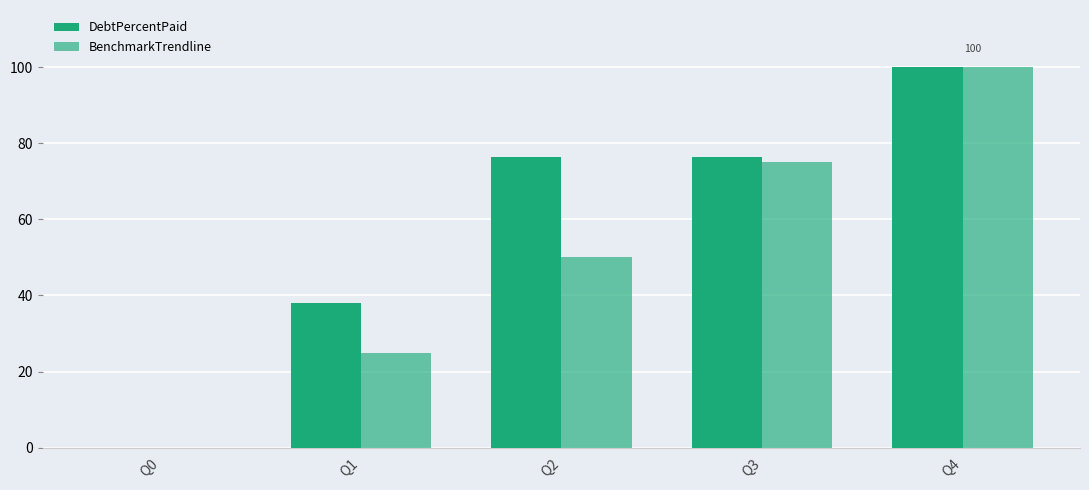

How many data points in DebtPercentPaid are above 76?

3